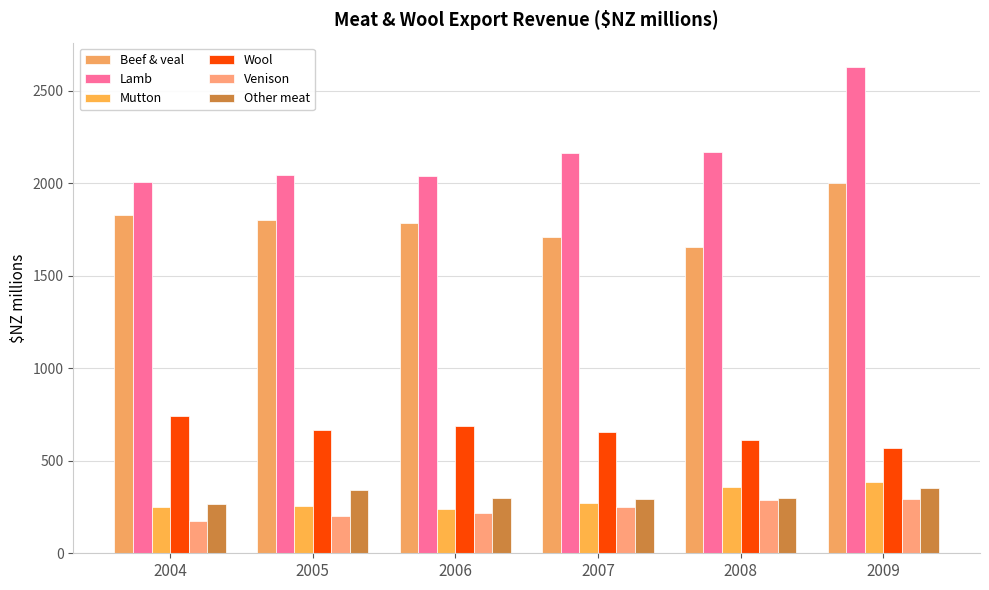

The value of Mutton at 2005 is 90.9. True or false?

False